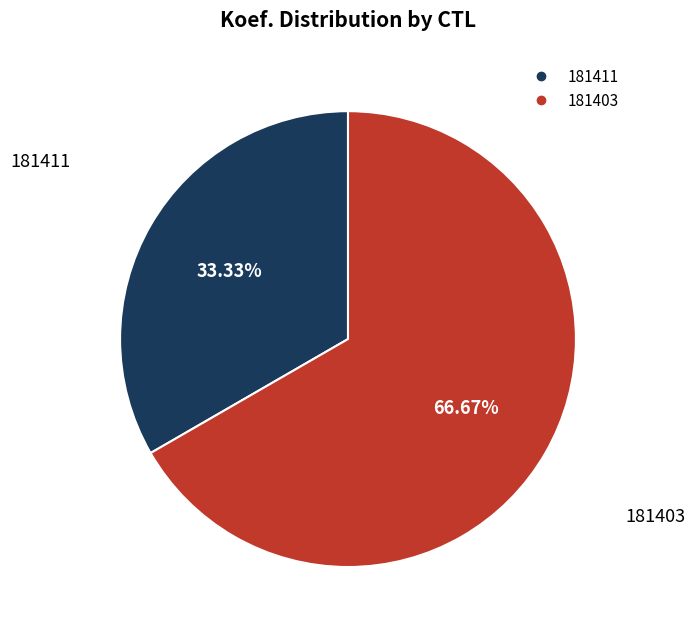

Rank the categories by value from lowest to highest.

181411, 181403